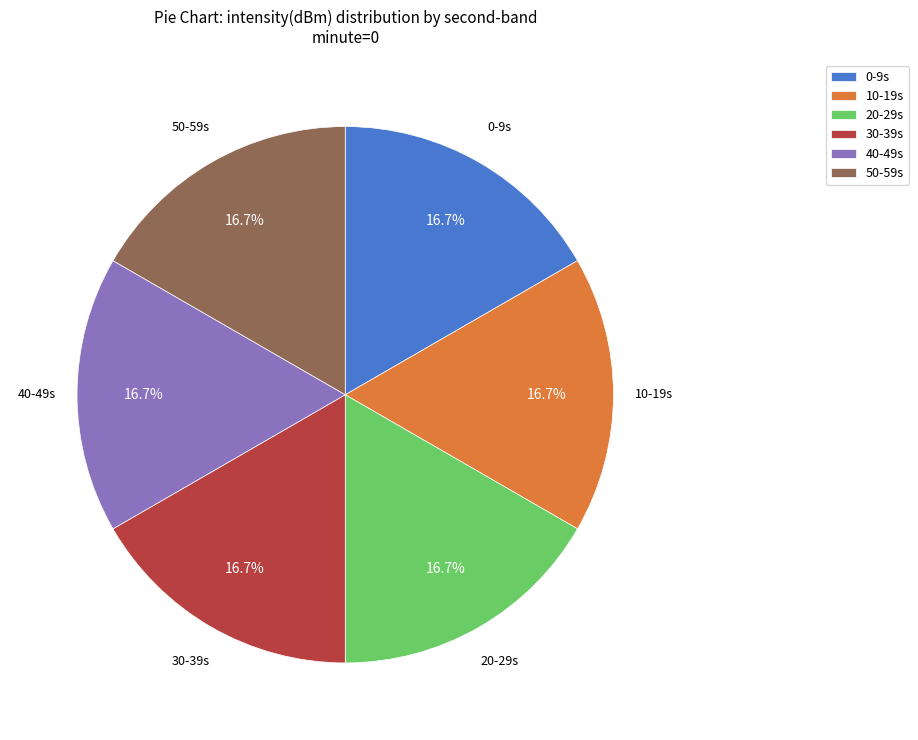

Count the number of slices in the pie.

6